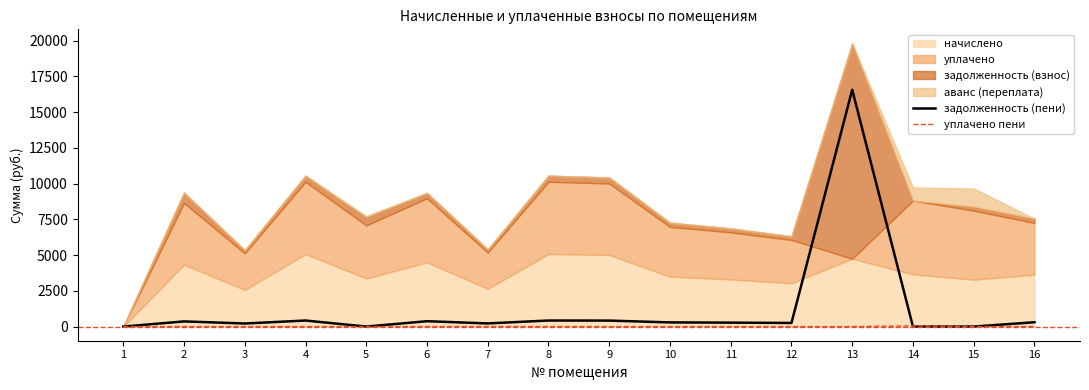

Does the chart display data point markers on the line(s)?

No